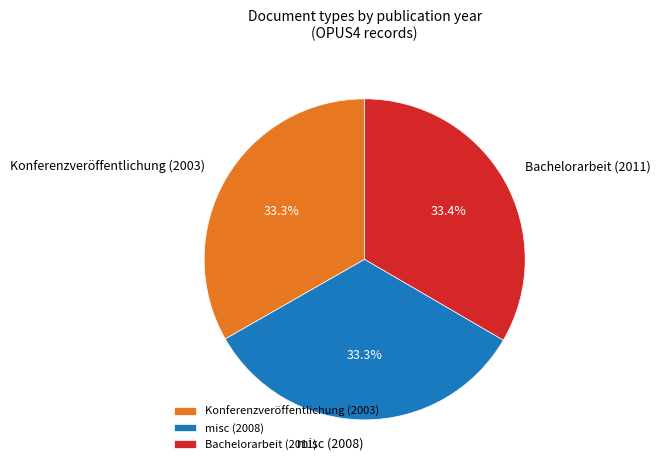

What percentage is the Konferenzveröffentlichung (2003) slice, to the nearest percent?

33%